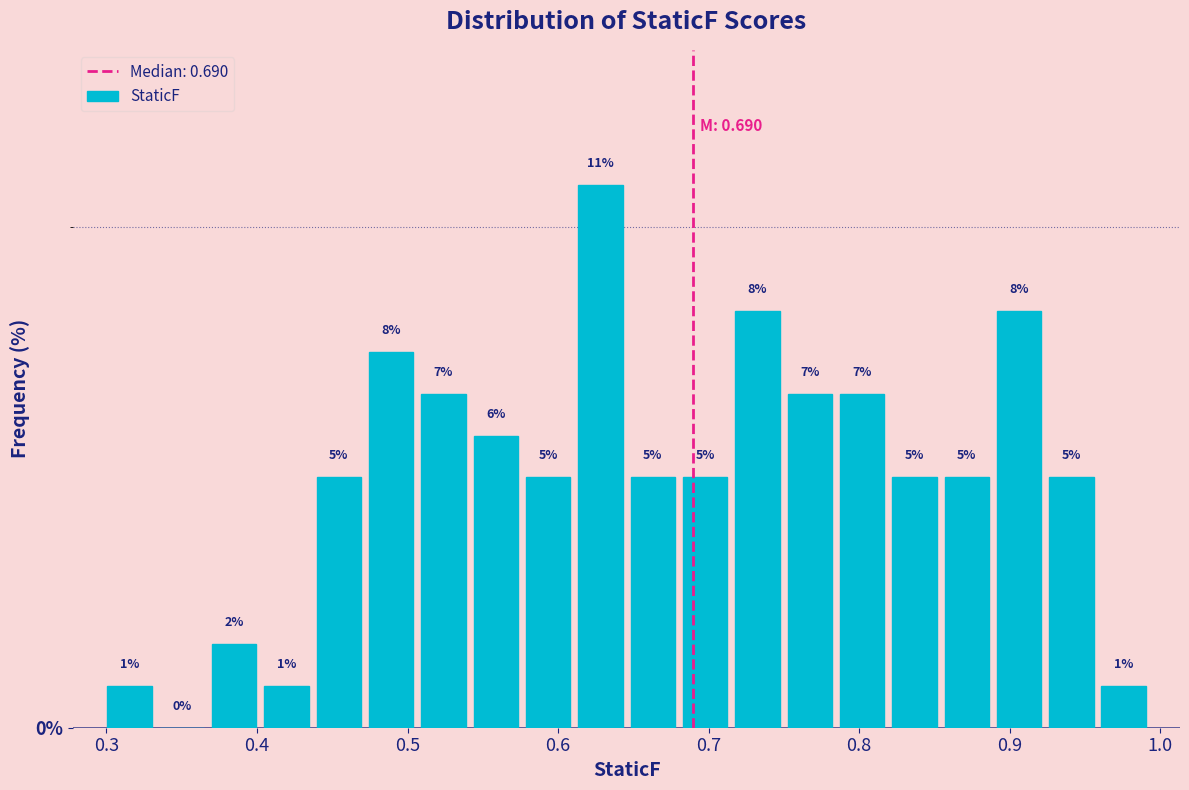

Read against the x-axis, roughly where is the centre of the tallest bar?

0.63